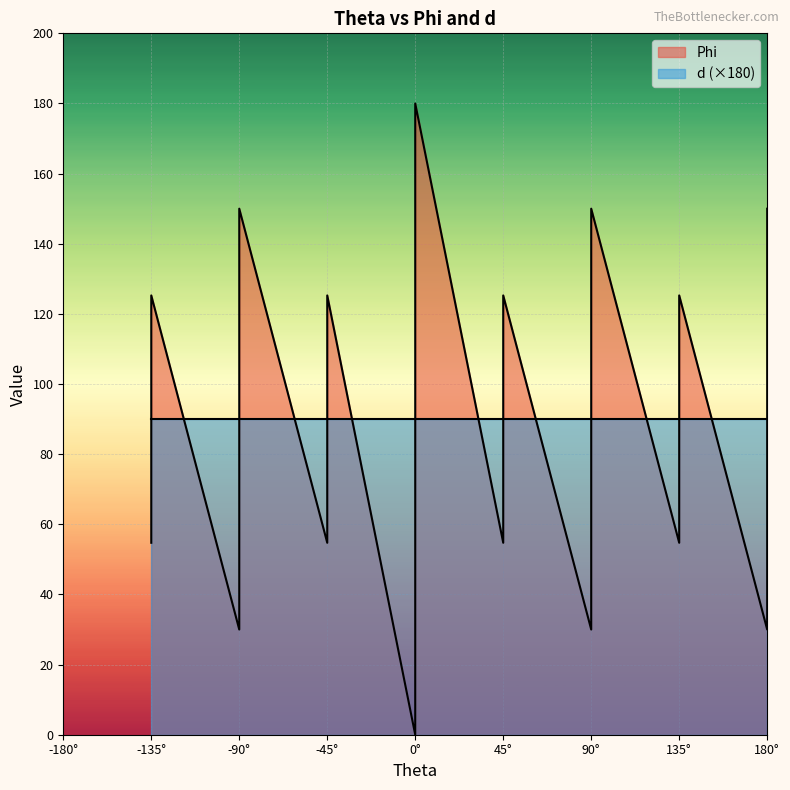

How many series are shown in this chart?

2